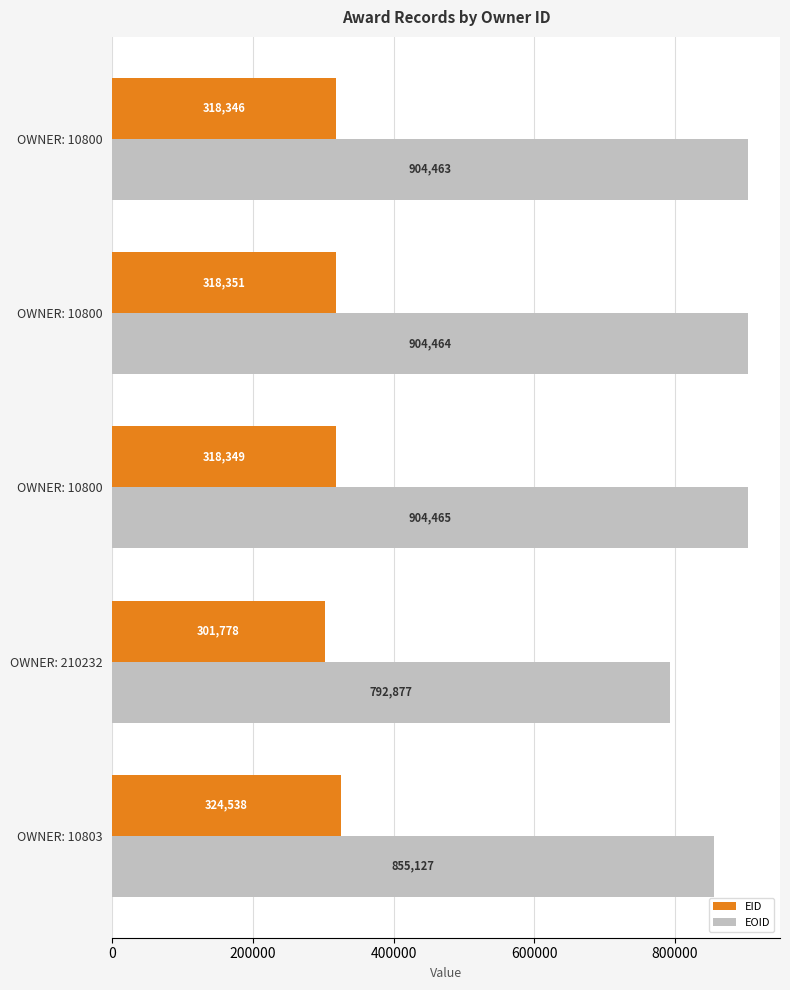

How many values in the EOID series are below 904463?

2